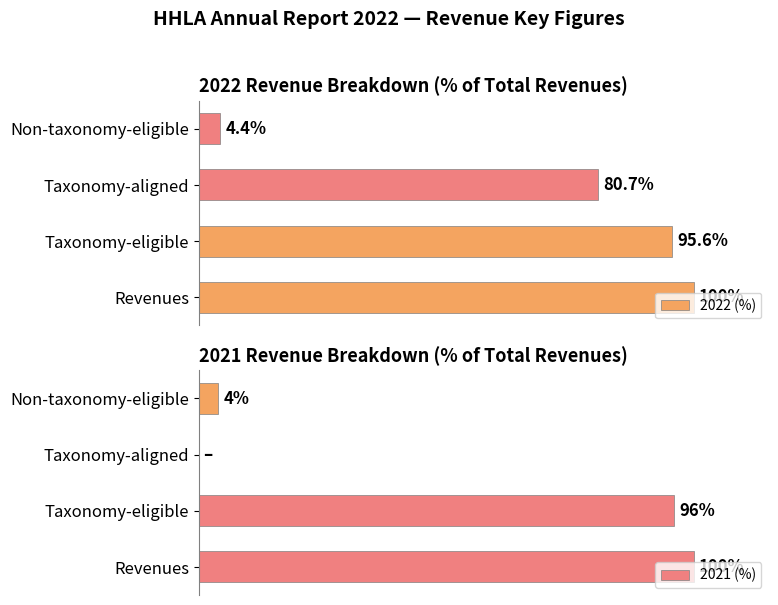

Rank the series by their average value, from highest to lowest.

2022 (%), 2021 (%)